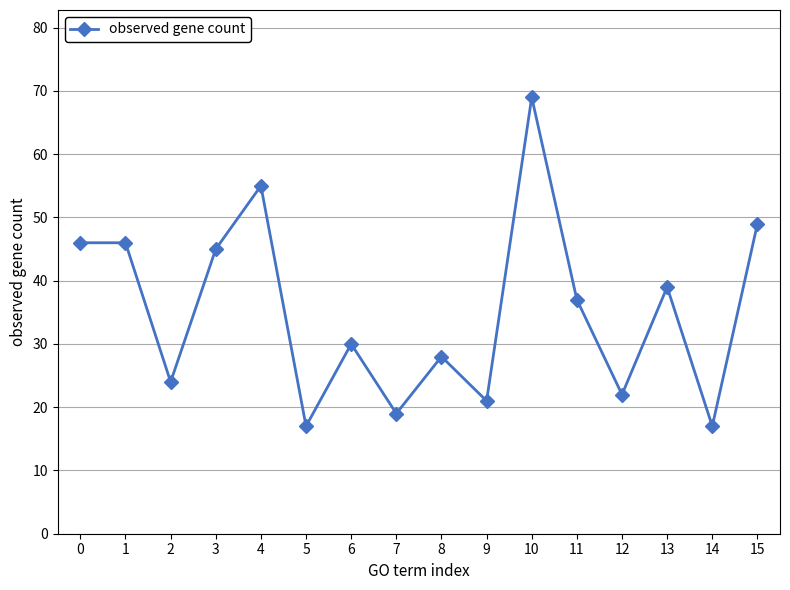

What is the difference between the maximum and second lowest values?

52